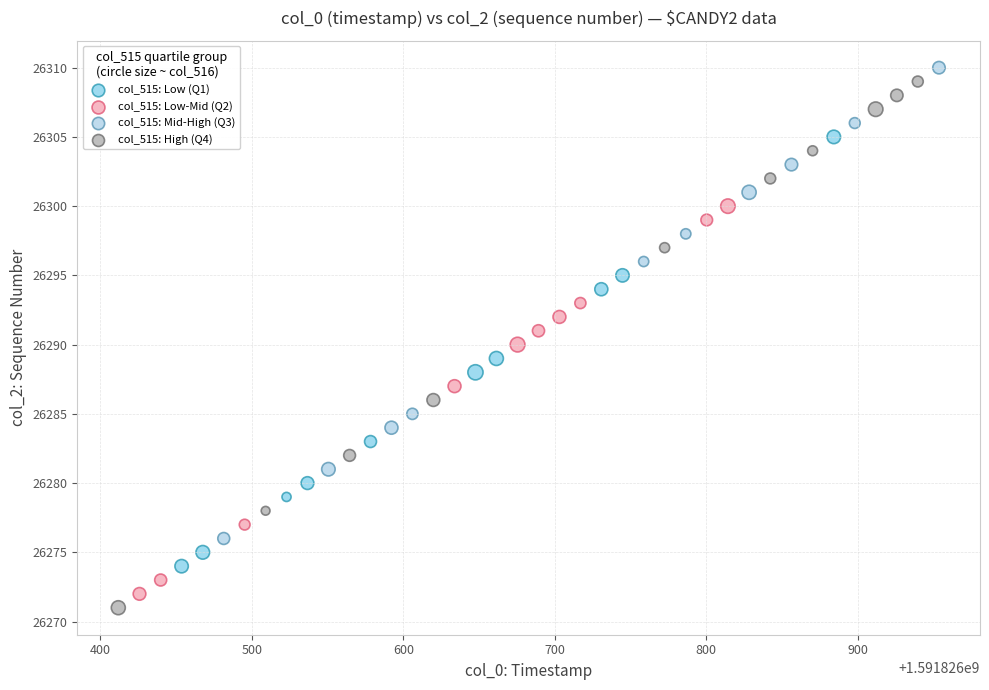

Which series has the largest Y range (max minus min)?

col_515: High (Q4)